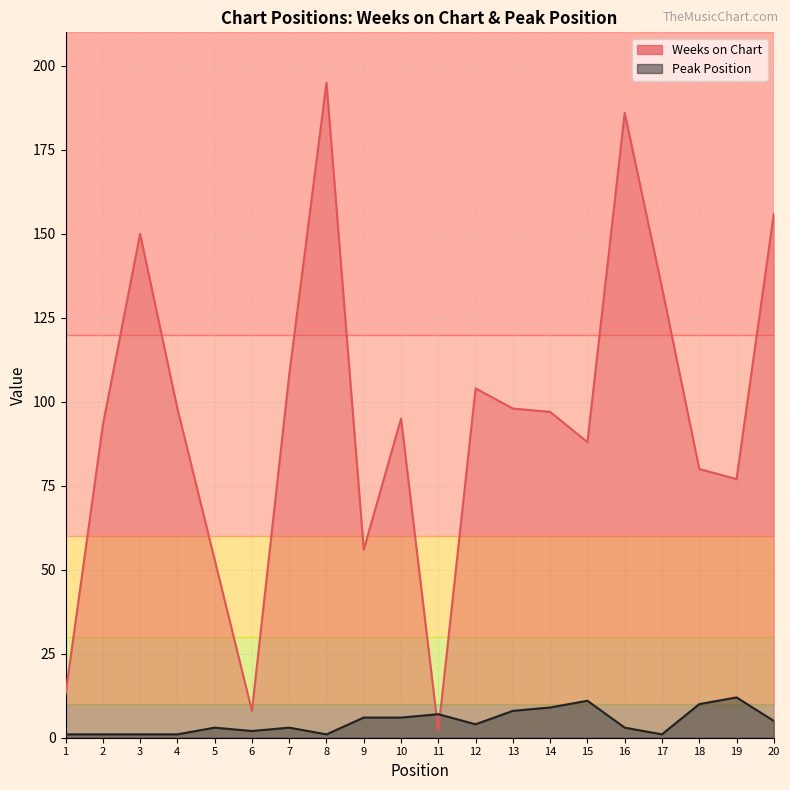

What is the minimum value shown in the chart?

1